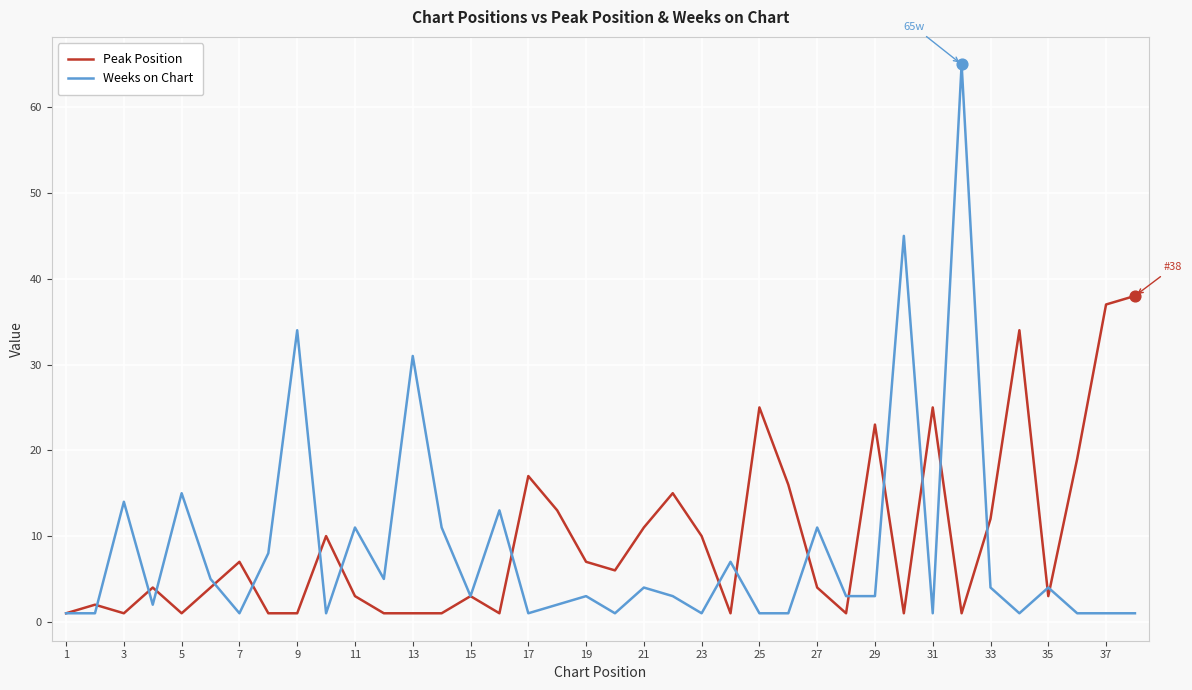

Which series has the largest total across all categories?

Peak Position